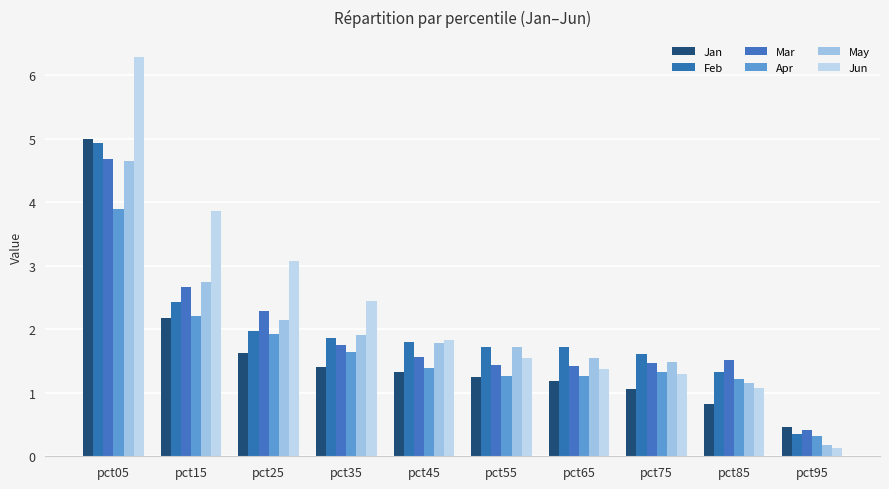

What is the difference between the second highest and second lowest values in the Feb series?

1.1